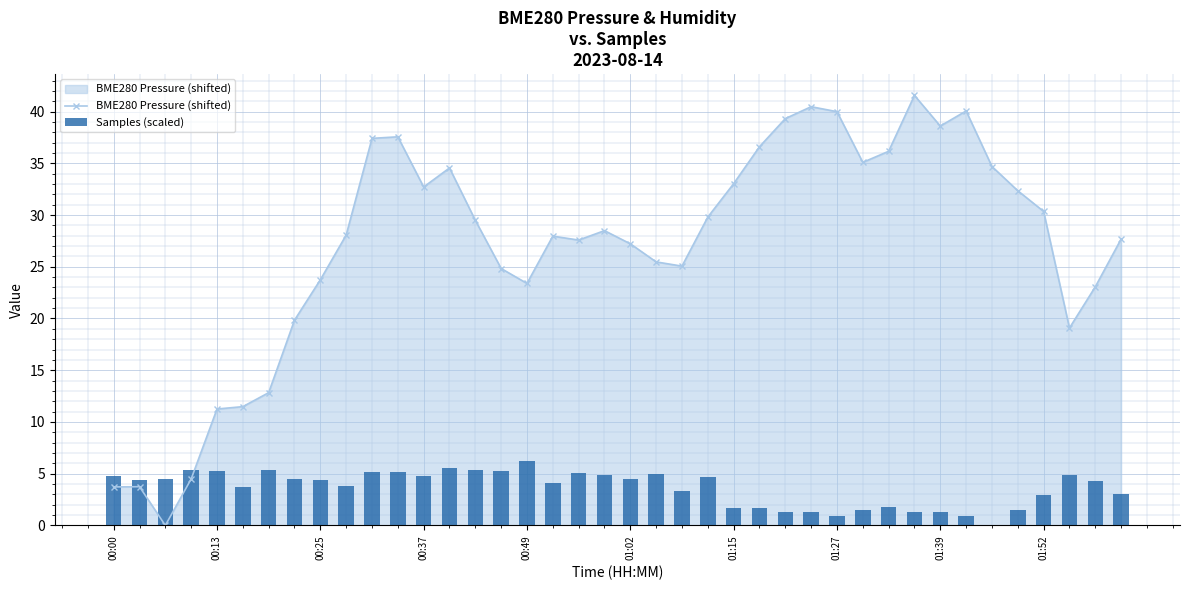

What is the highest value of the BME280 Pressure (shifted) series?

41.6